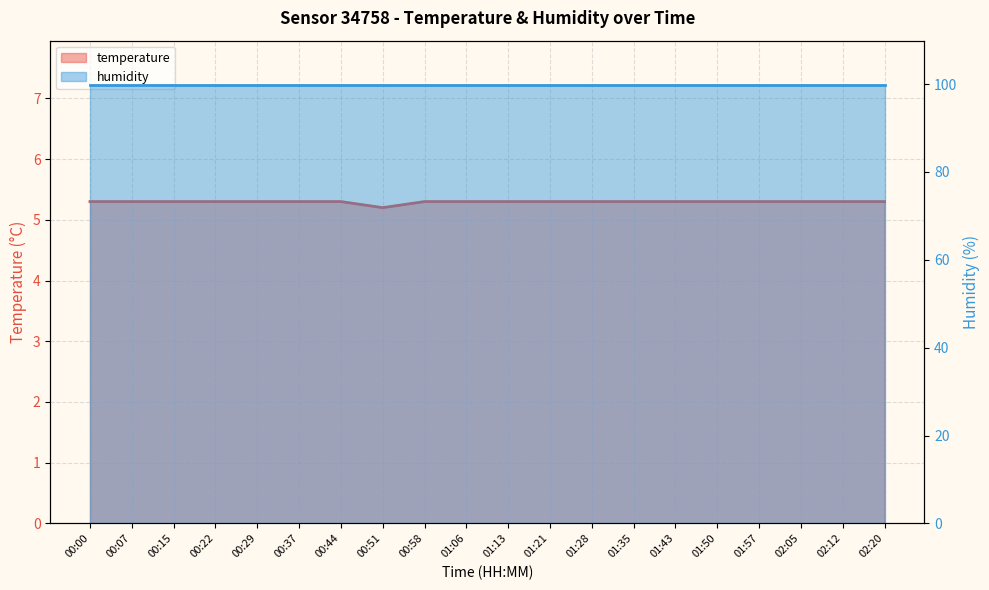

List the labels in order of value, largest first.

00:00, 00:07, 00:15, 00:22, 00:29, 00:37, 00:44, 00:58, 01:06, 01:13, 01:21, 01:28, 01:35, 01:43, 01:50, 01:57, 02:05, 02:12, 02:20, 00:51